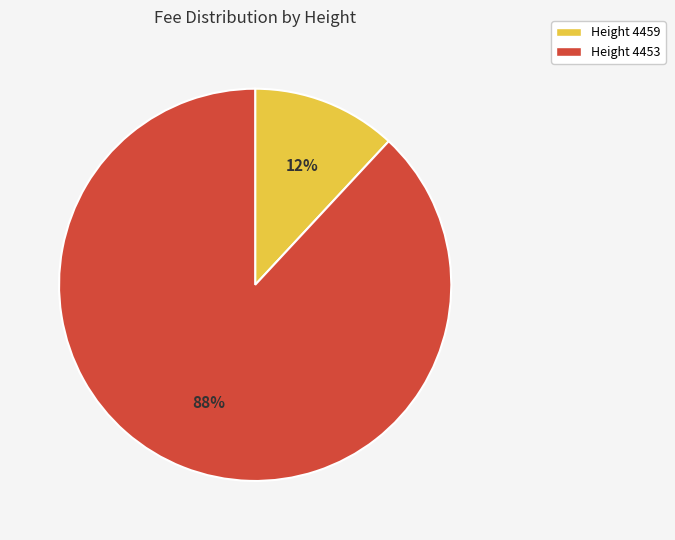

Do Height 4453 and Height 4459 together represent more than half of the pie?

Yes